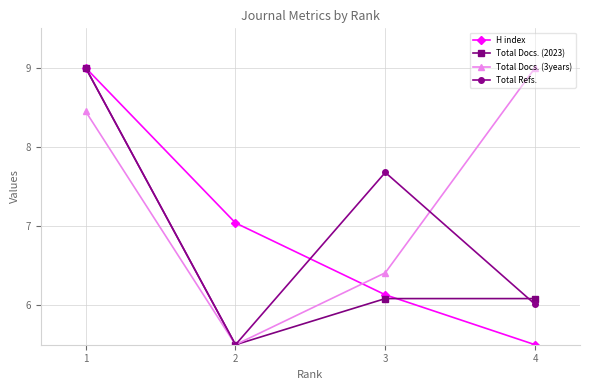

True or false: Total Docs. (2023) and Total Docs. (3years) cross at least once.

False